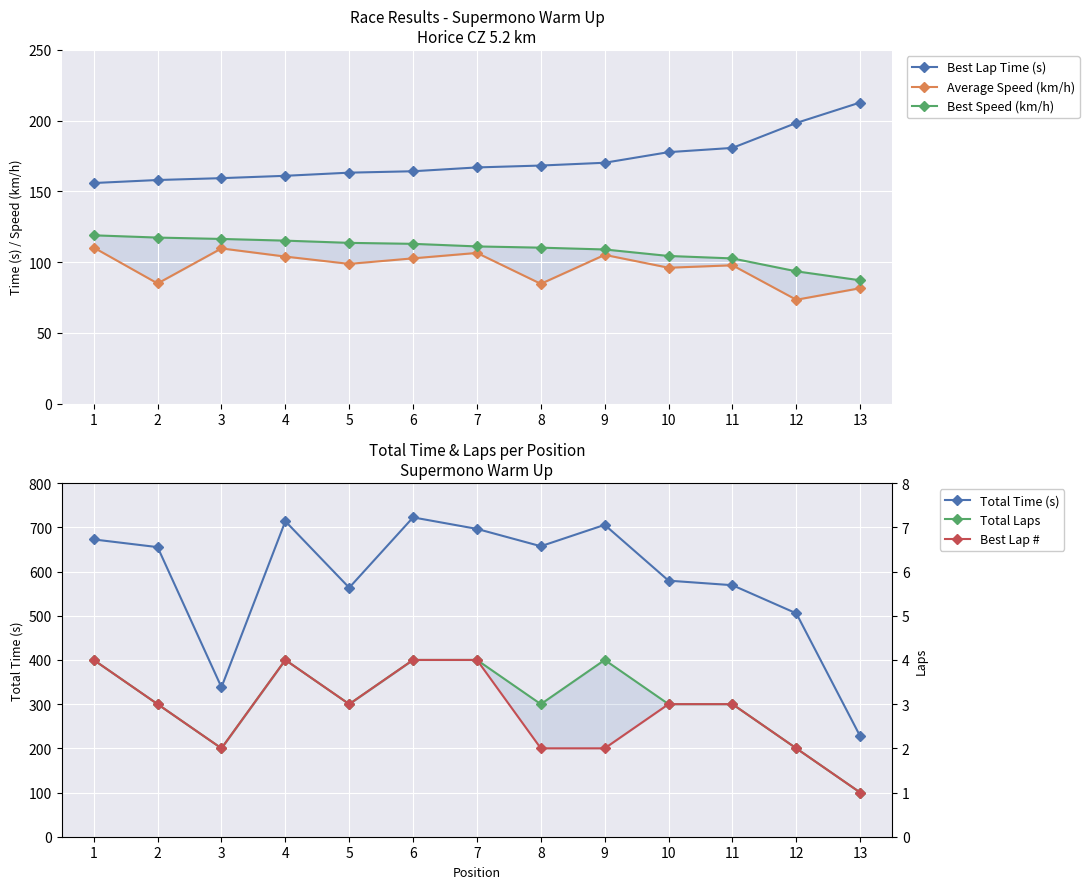

How many values in the Best Lap # series exceed 3?

4